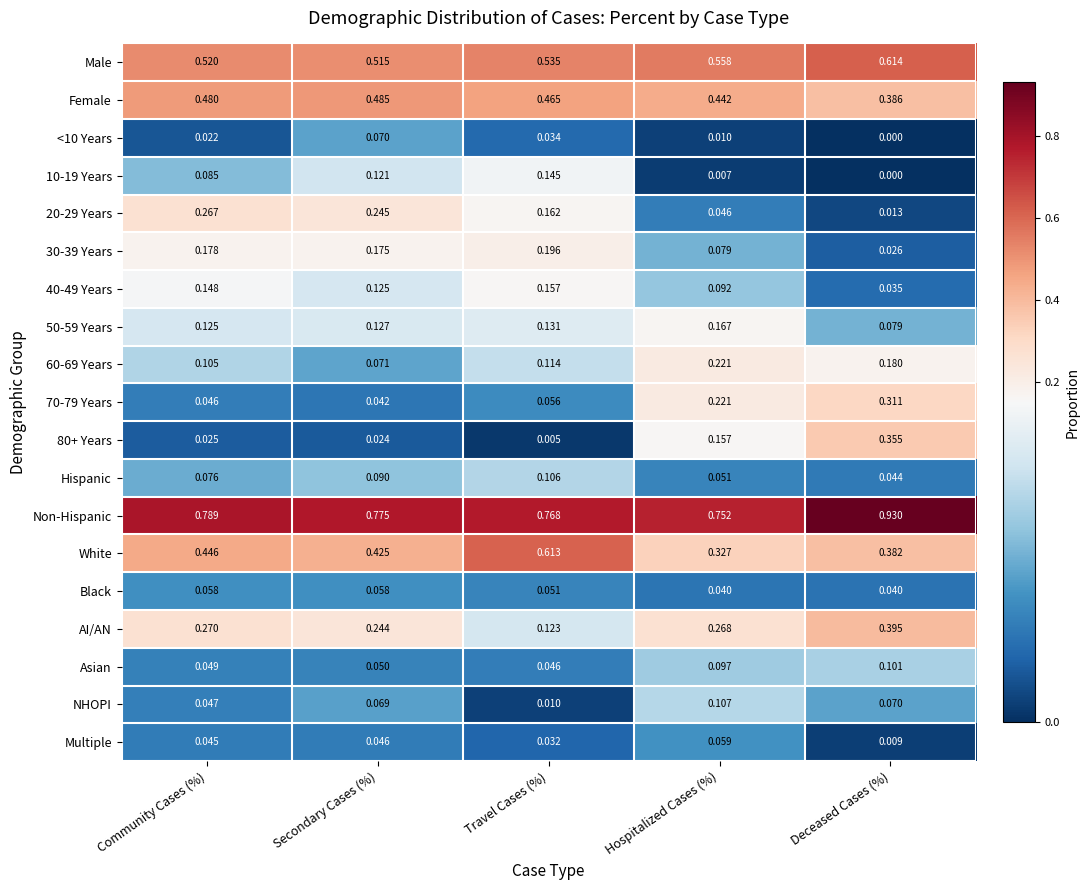

List the labels in order of 30-39 Years value, smallest first.

Deceased Cases (%), Hospitalized Cases (%), Secondary Cases (%), Community Cases (%), Travel Cases (%)